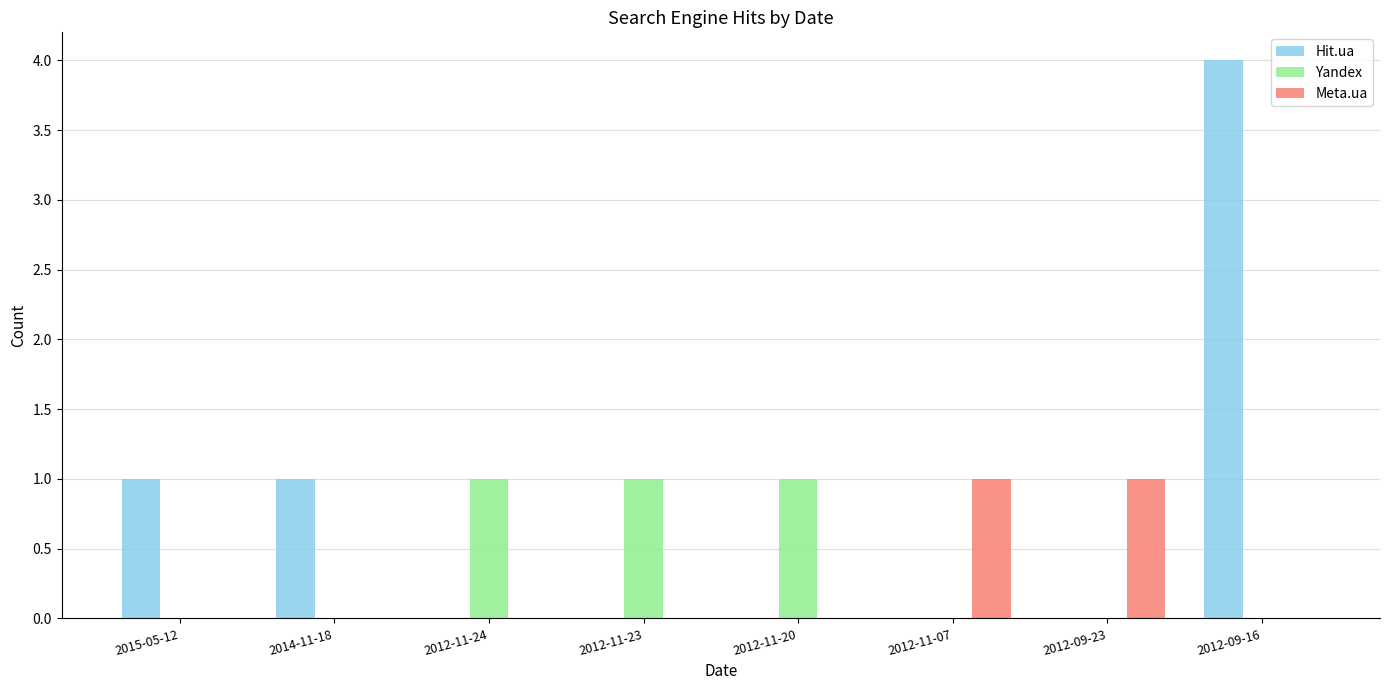

What is the spread (max minus min) of values at 2014-11-18?

1